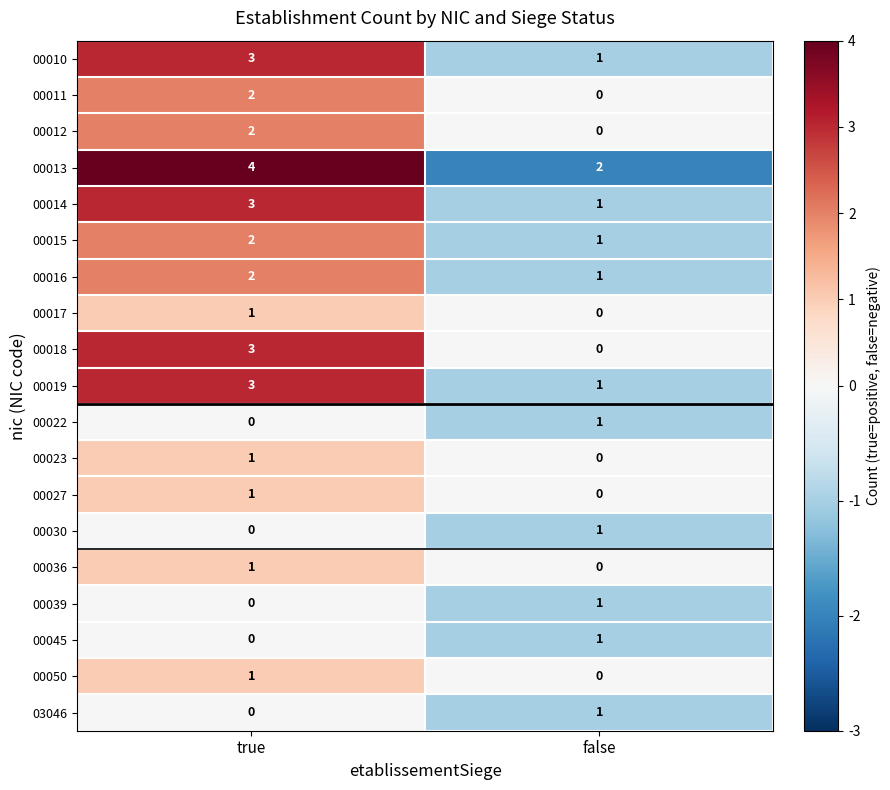

Where is 00027 nearest to the value 0?

false